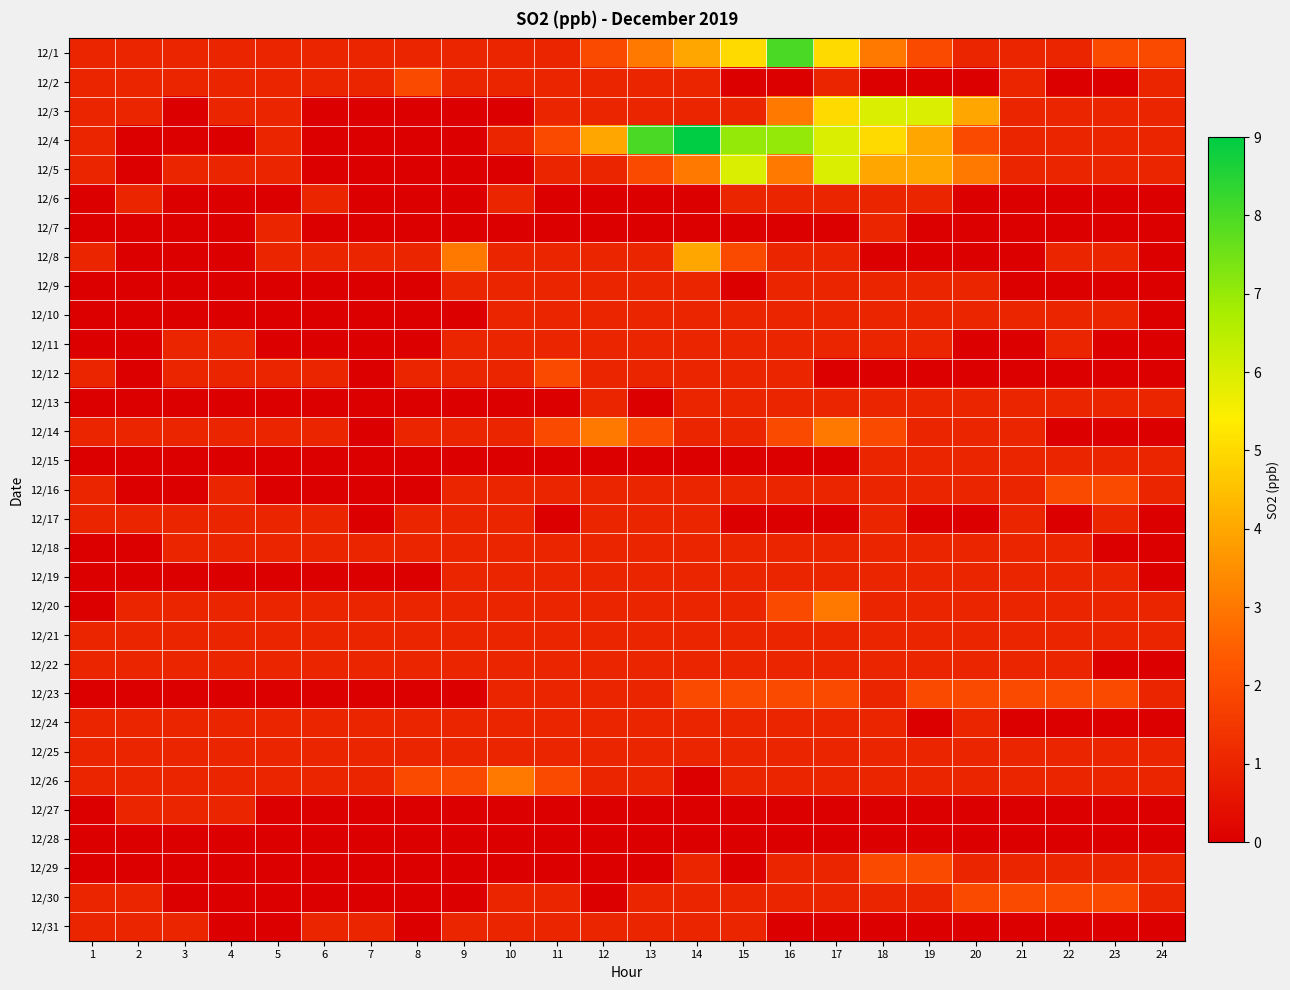

Which label corresponds to the smallest value in the chart?

15